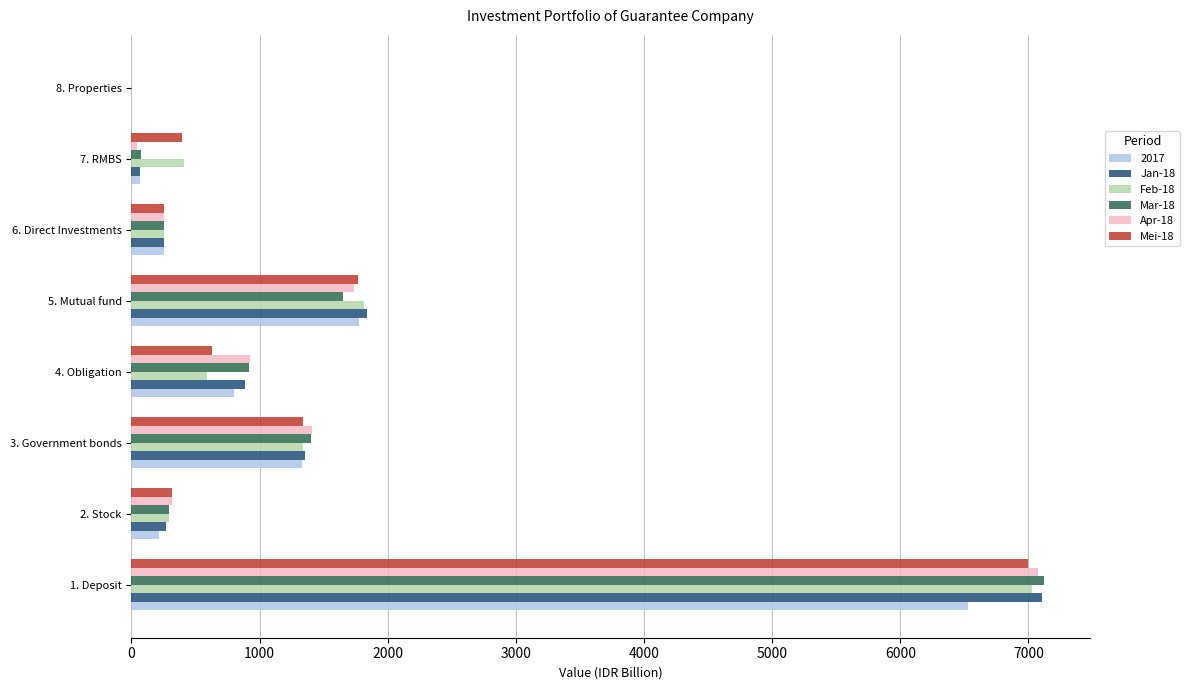

Is the value of Mei-18 at 4. Obligation greater than the value of Mar-18 at 6. Direct Investments?

Yes